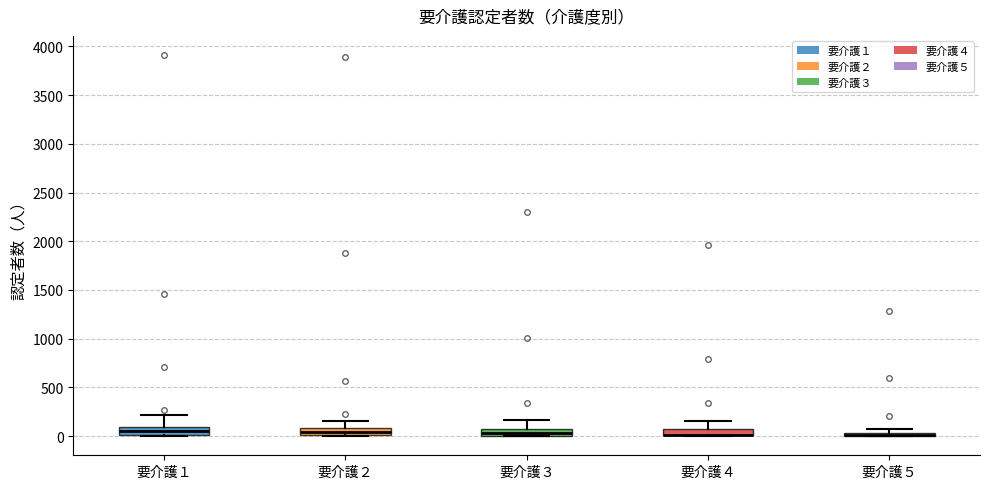

Where is the lower edge of the box for 要介護２ on the y-axis? The values are not printed on the chart, so give them approximately, as read against the axis.

0